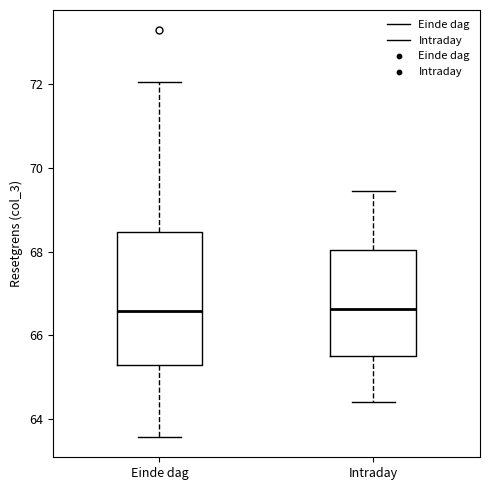

Which box is the tallest, from its lower edge to its upper edge?

Einde dag